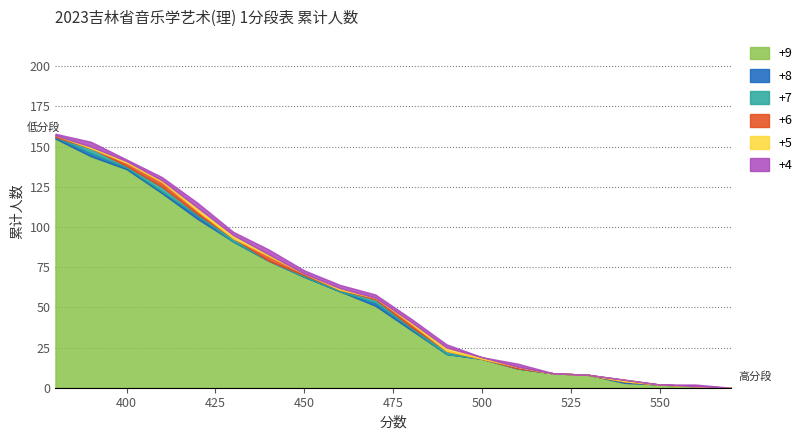

What are all the series names shown in the legend?

+9, +8, +7, +6, +5, +4